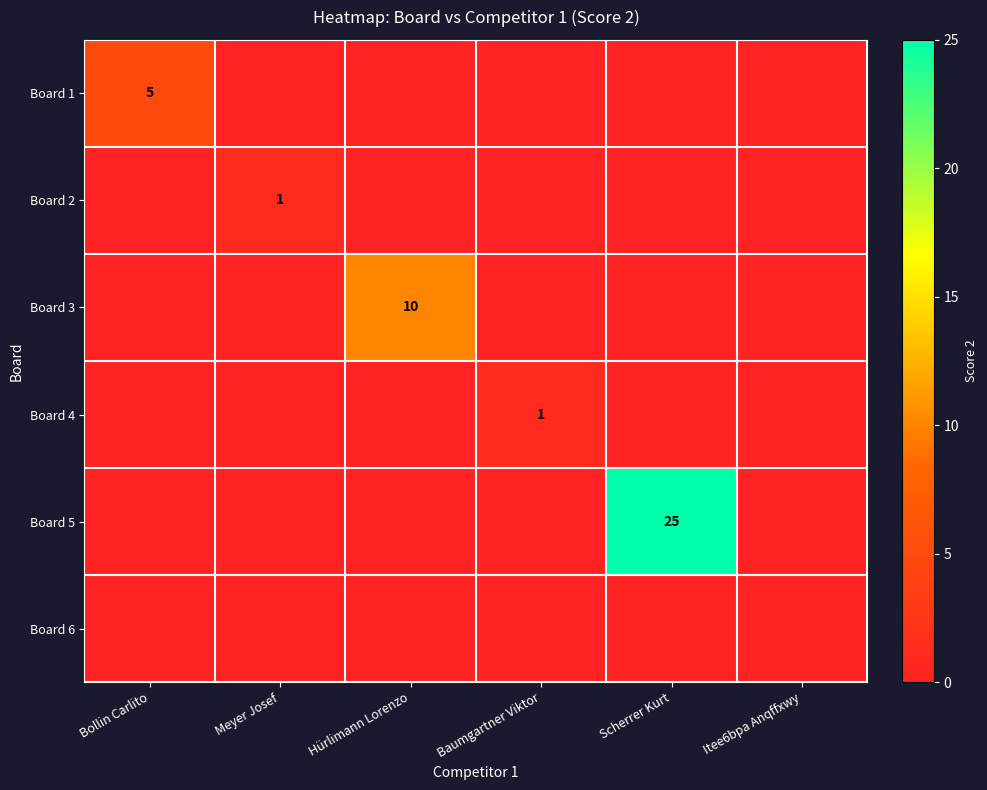

The Board 2 series shows 1 at Meyer Josef. True or false?

True